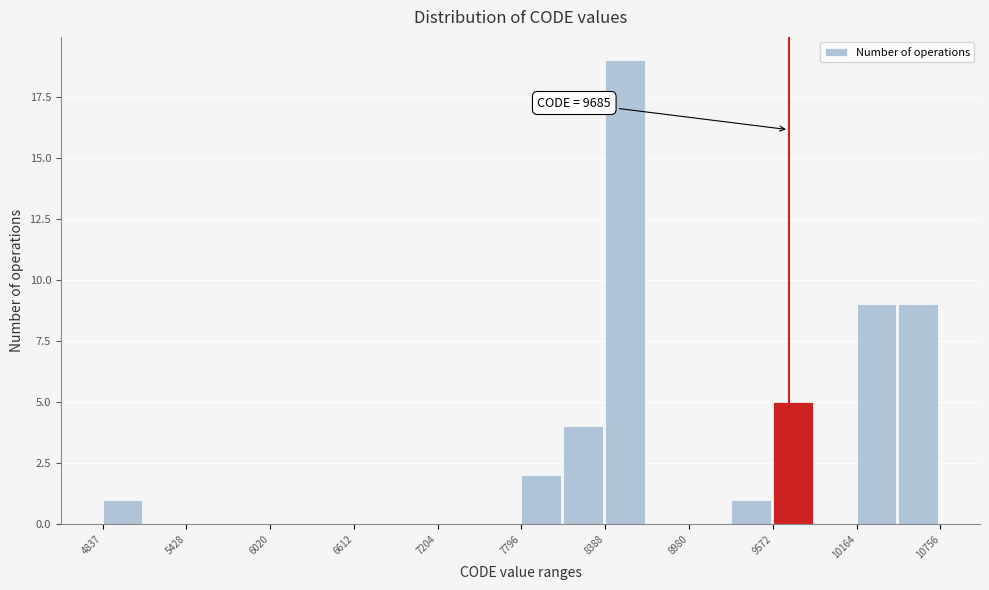

Around what value on the x-axis is the tallest bar? Give the approximate position of its centre, as read against the axis.

8500